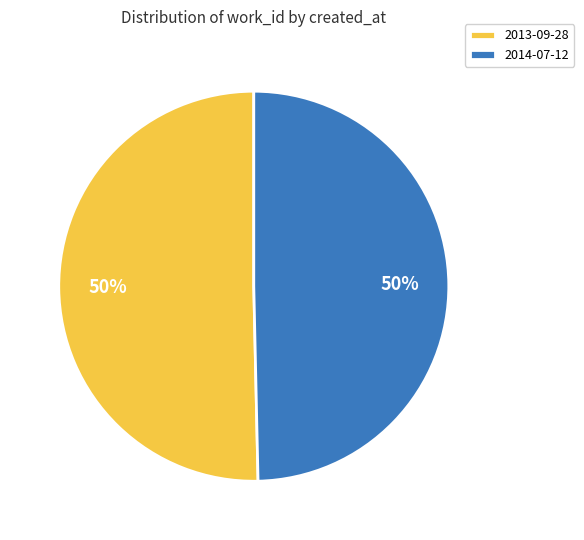

The 2013-09-28 slice represents 50% of the pie. True or false?

True